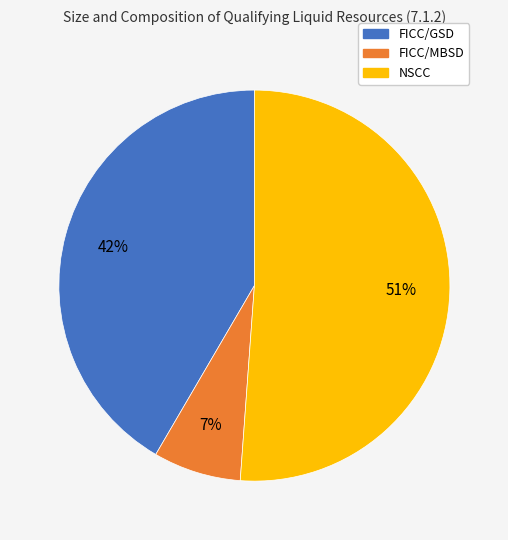

To the nearest percent, what is the average slice percentage?

33%